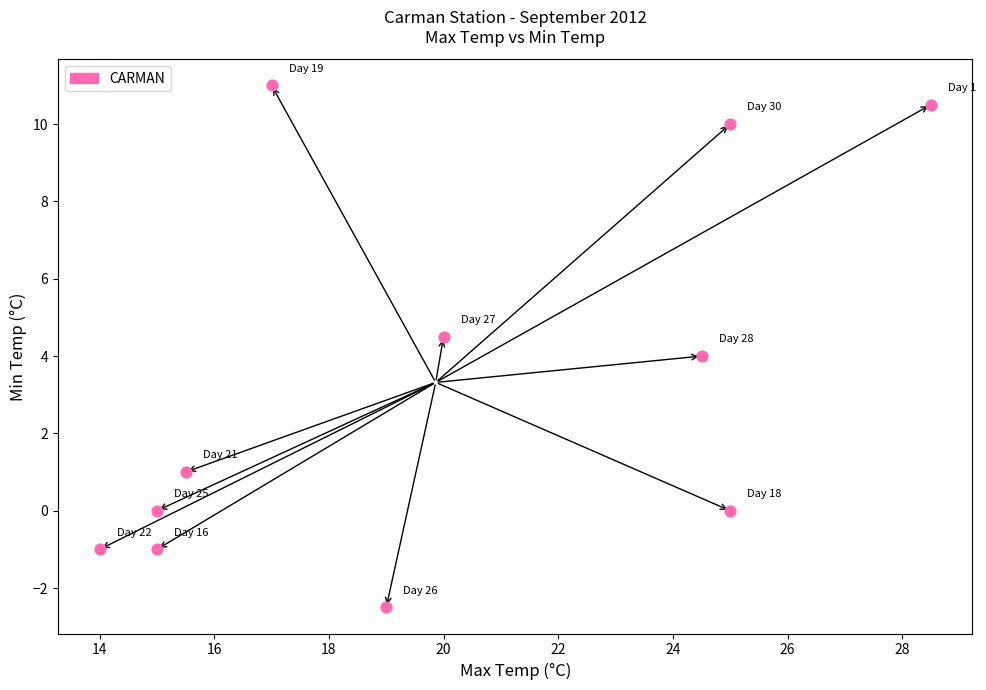

What is the average X value?

19.9